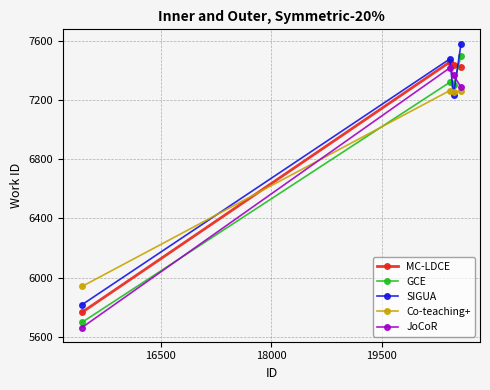

How many data points in SIGUA are less than 7475?

2